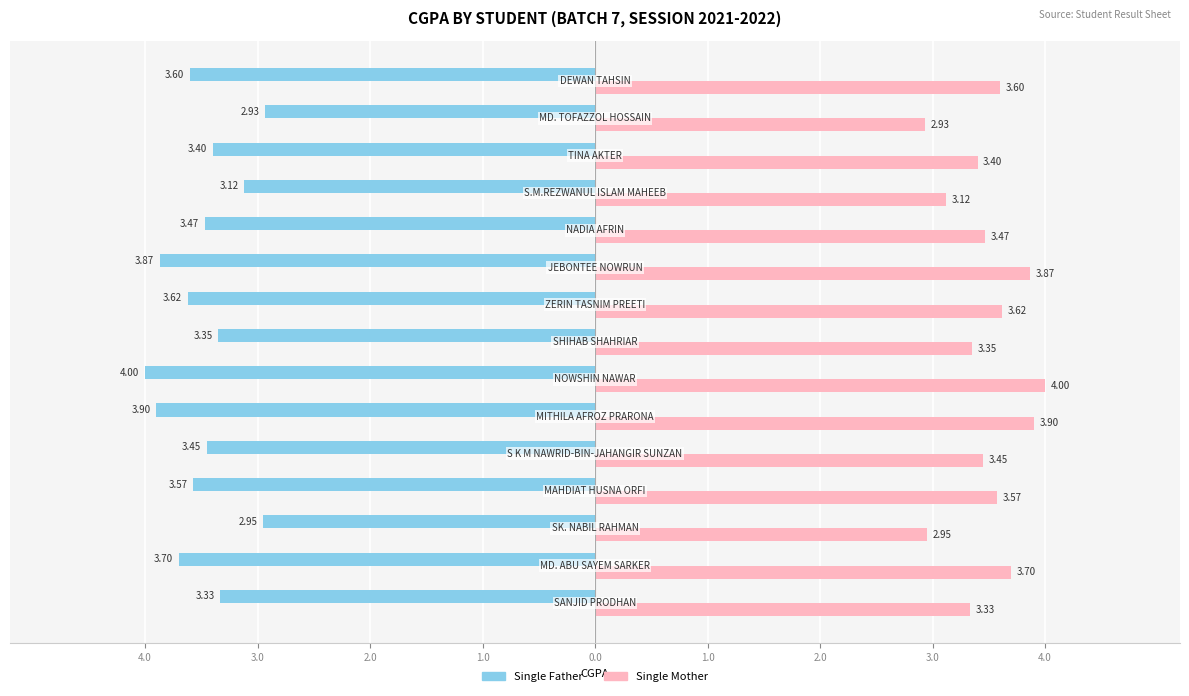

List the series in order of their peak value, lowest first.

Single Father, Single Mother